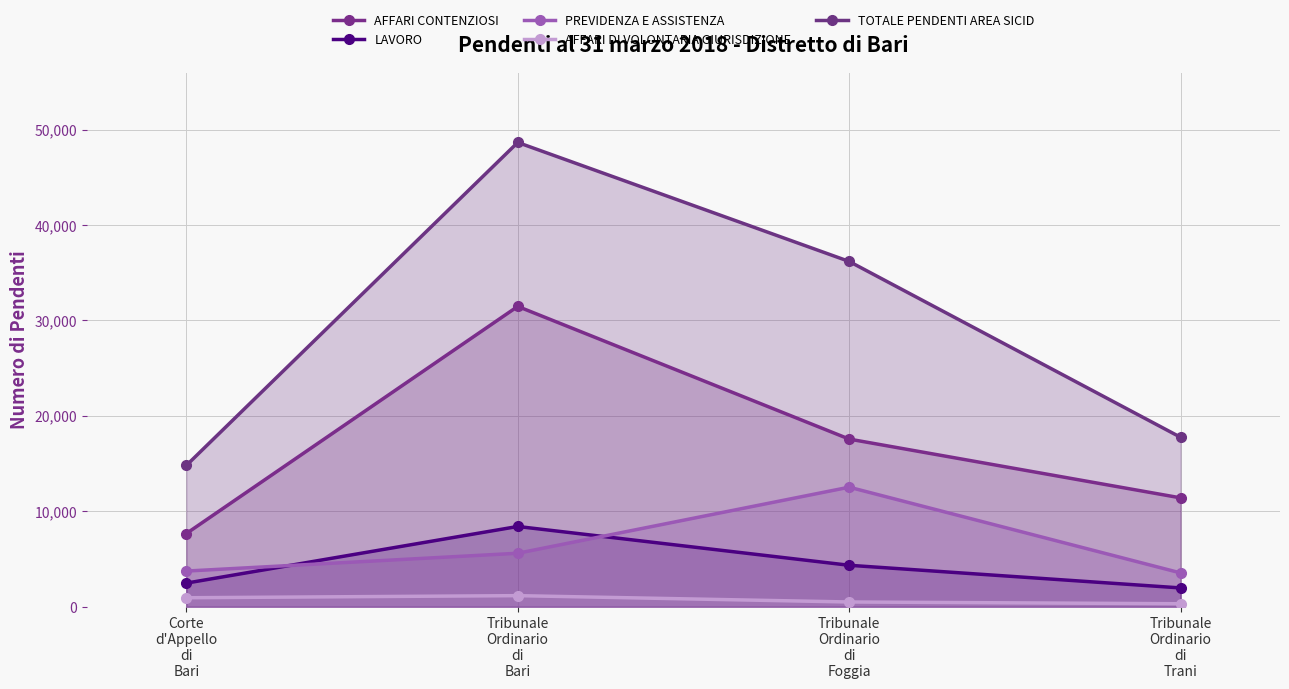

Is the value of PREVIDENZA E ASSISTENZA at Tribunale
Ordinario
di
Trani greater than the value of TOTALE PENDENTI AREA SICID at Tribunale
Ordinario
di
Foggia?

No